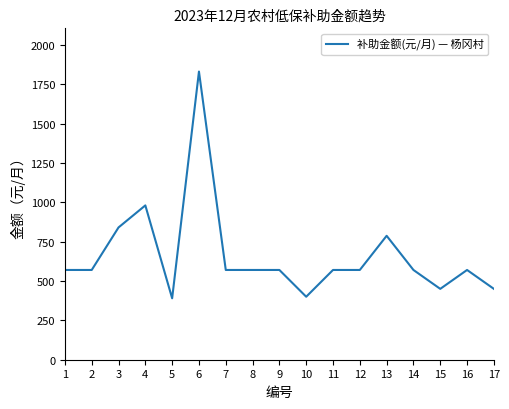

How many categories are shown in the chart?

17